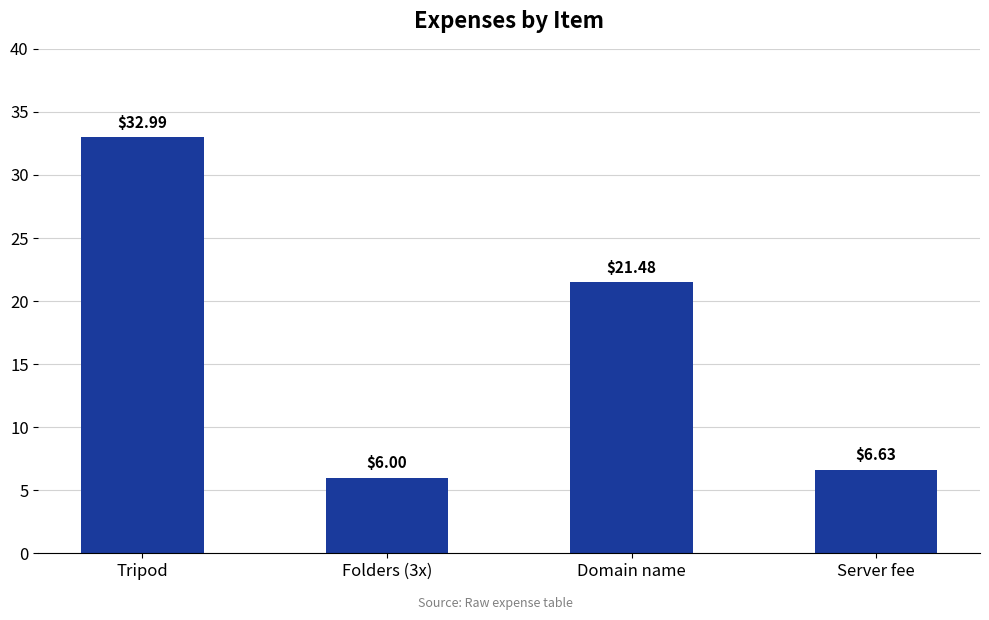

Where does the data first go above 21?

Tripod